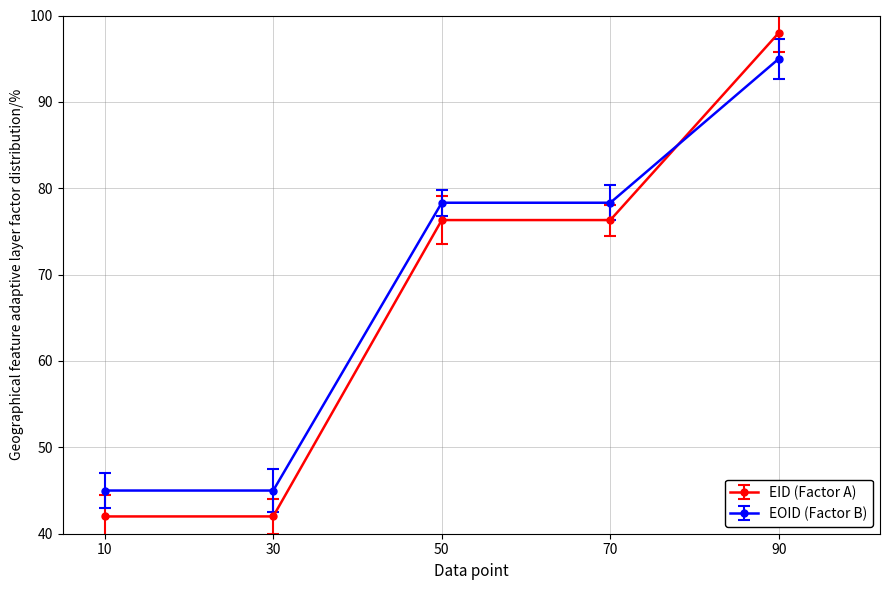

Rank the series at 90 from lowest to highest value.

EOID (Factor B), EID (Factor A)